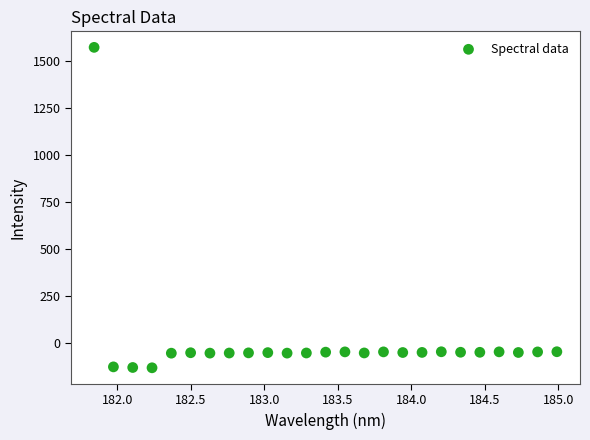

What is the range of X values (max minus min)?

3.1